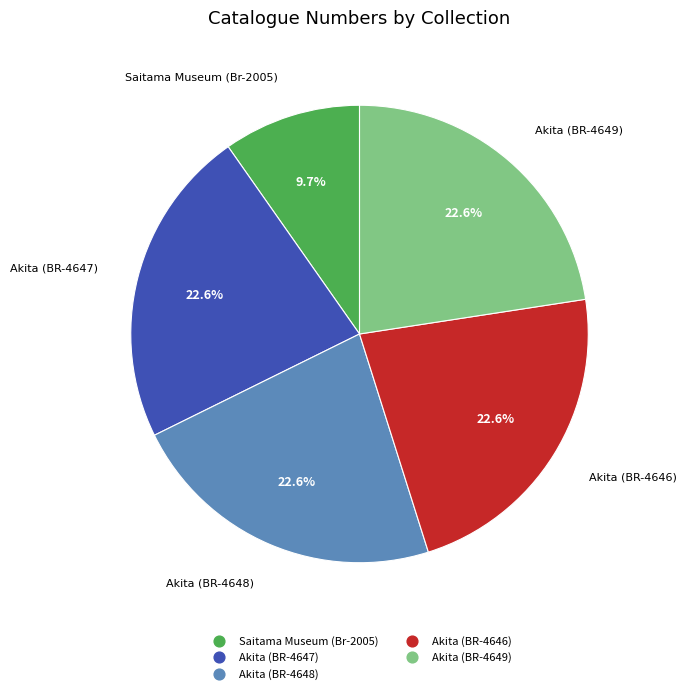

Combined, what portion of the pie is Saitama Museum (Br-2005) and Akita (BR-4647)?

32.3%